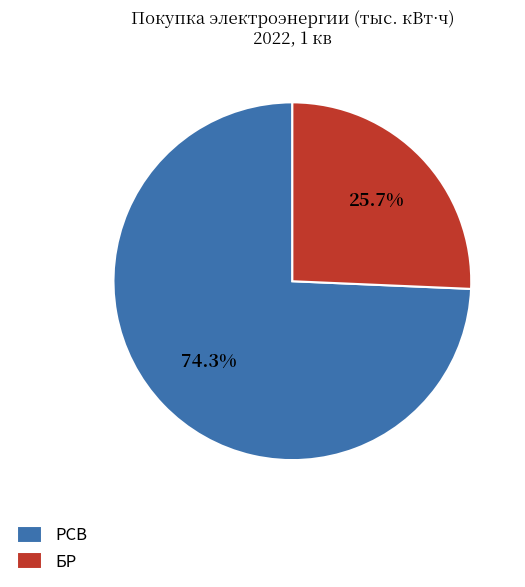

To the nearest percent, what is the difference between the largest and smallest slice percentages?

49%